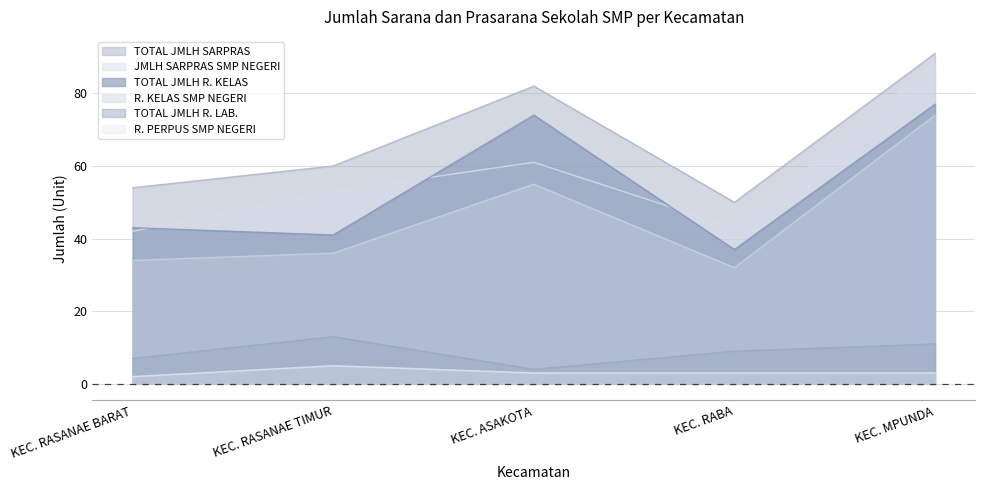

List the labels in order of TOTAL JMLH R. LAB. value, smallest first.

KEC. ASAKOTA, KEC. RASANAE BARAT, KEC. RABA, KEC. MPUNDA, KEC. RASANAE TIMUR